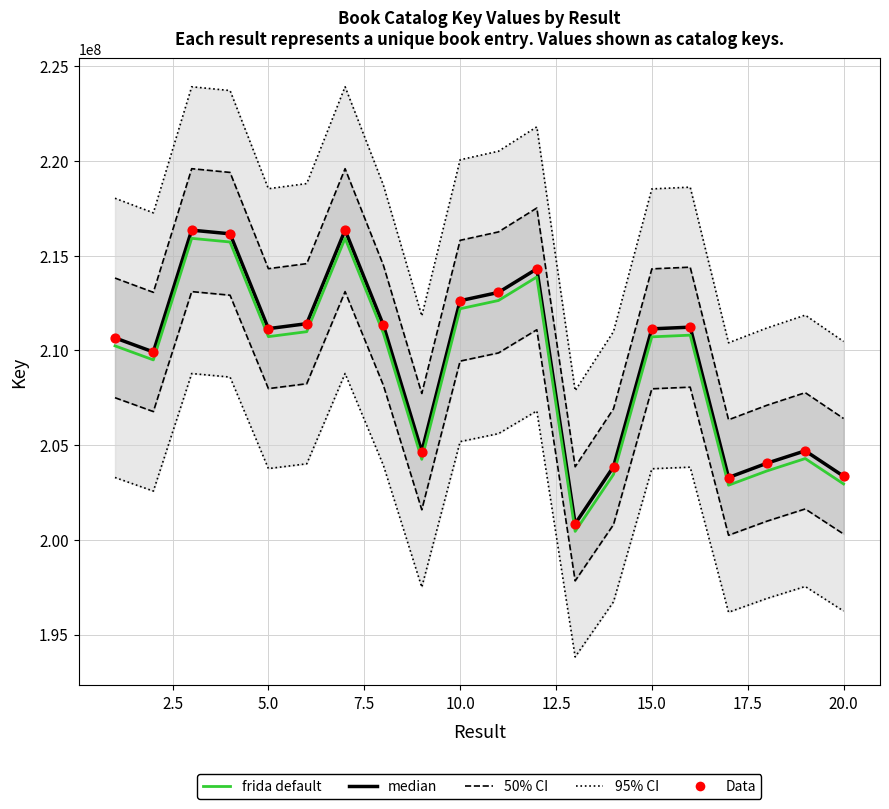

Which series contains the lowest Y value?

frida default